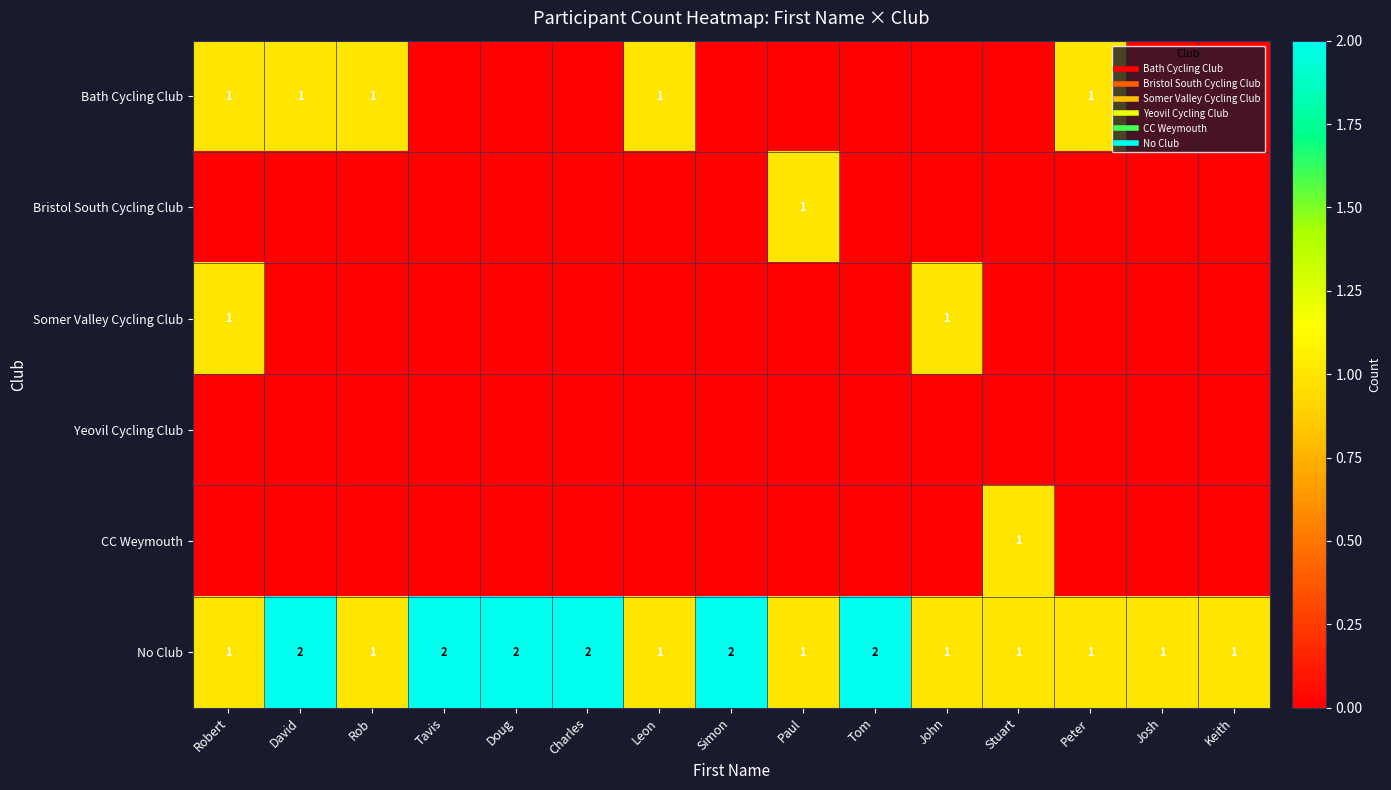

Rank the series at Rob from lowest to highest value.

Bristol South Cycling Club, Somer Valley Cycling Club, Yeovil Cycling Club, CC Weymouth, Bath Cycling Club, No Club